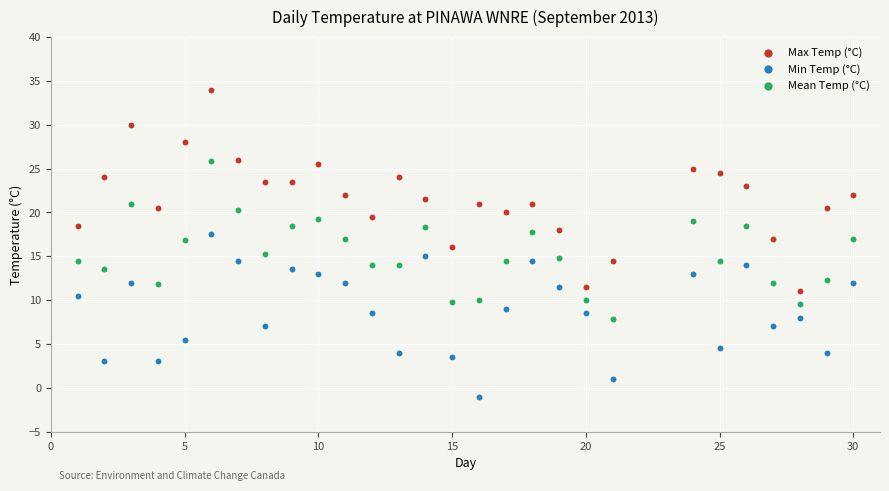

Which series reaches the minimum Y coordinate?

Min Temp (°C)